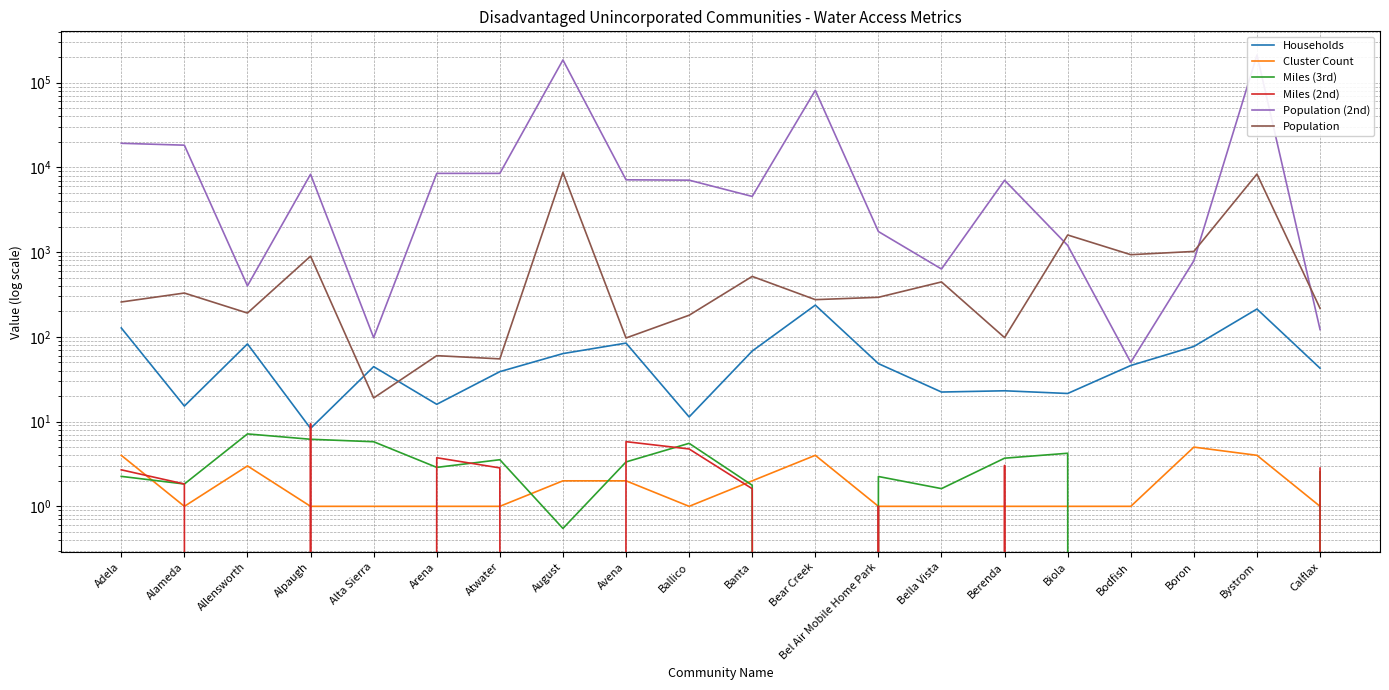

The value of Population (2nd) at Bel Air Mobile Home Park is 1750.0. True or false?

True